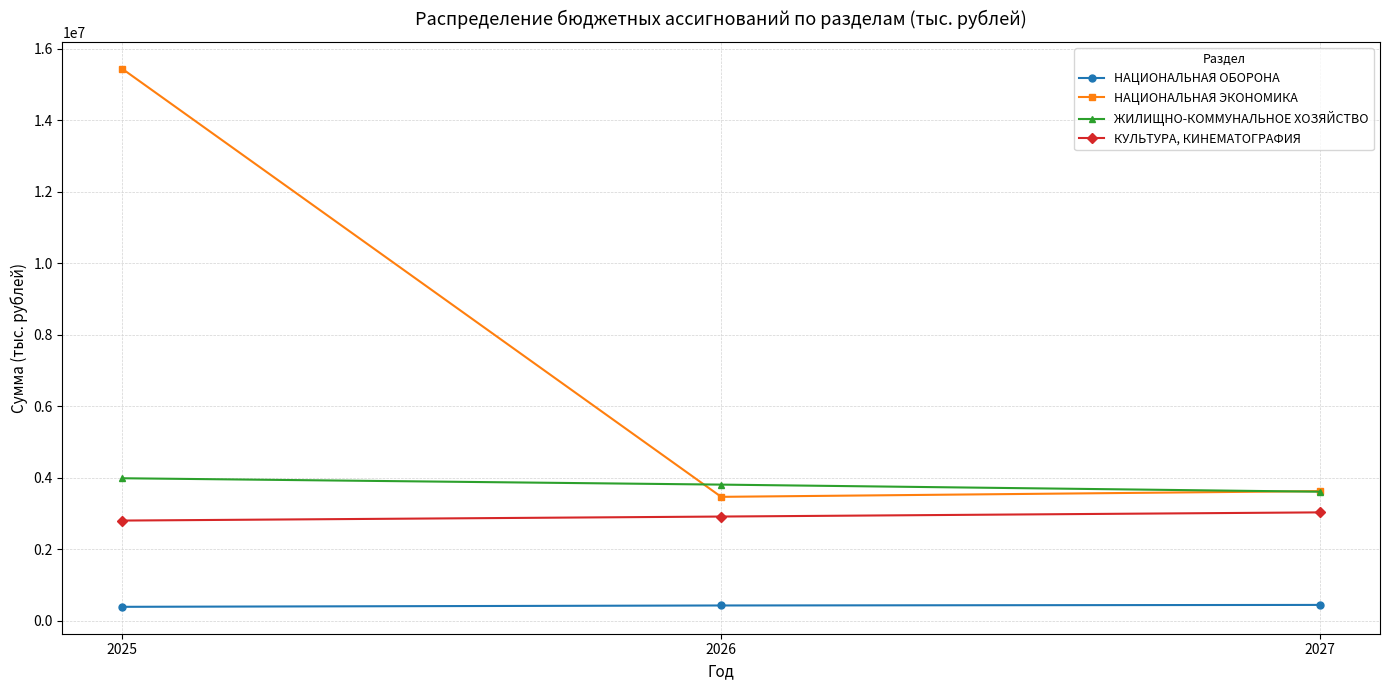

How many lines are shown in the chart?

4